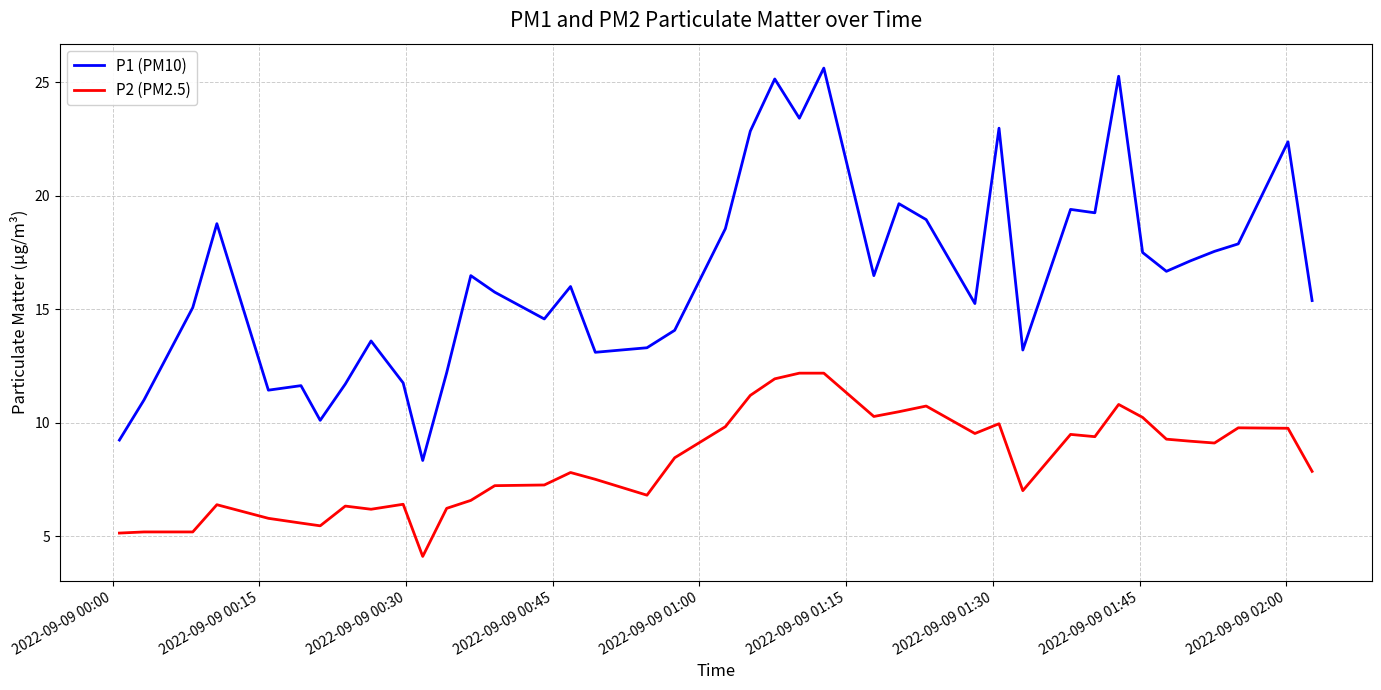

Which series has the widest spread of values?

P1 (PM10)